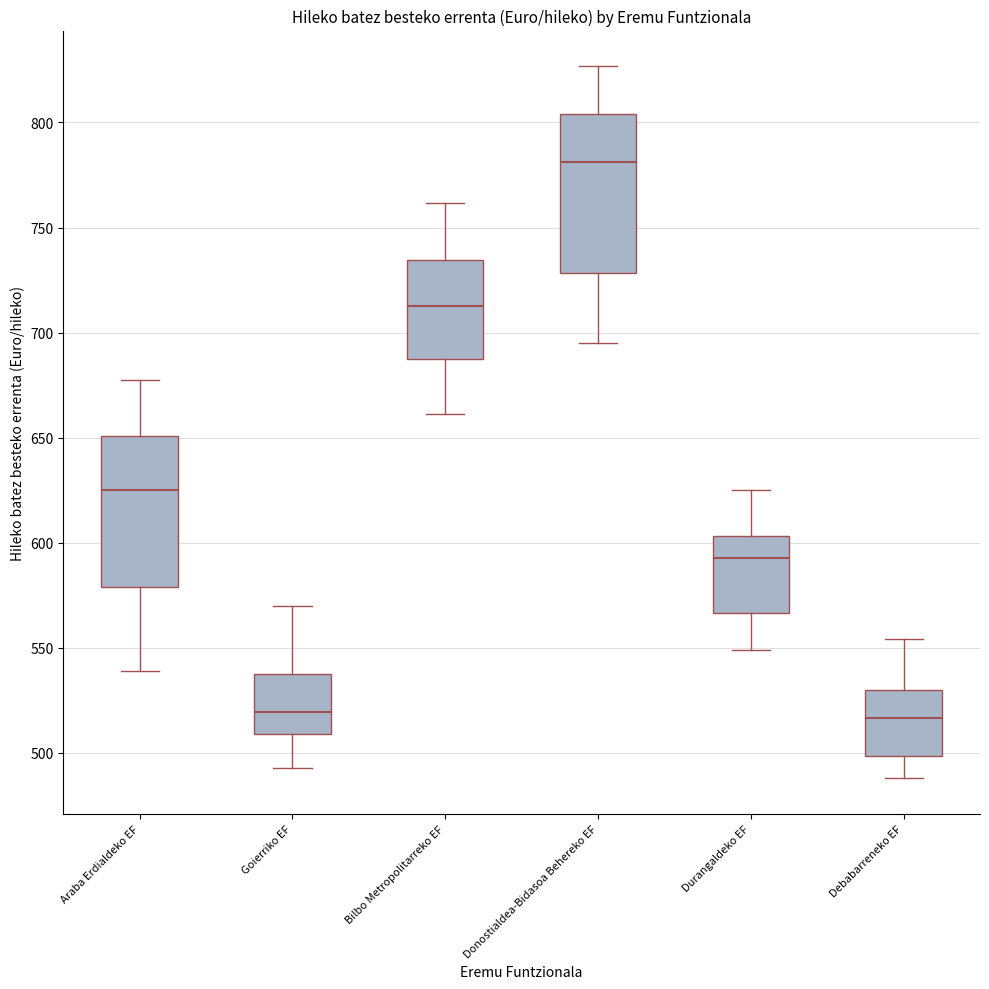

Reading left to right, transcribe this box plot: for each box, give where its median line is, the range the box spans, and where its two whiskers end, as read against the y-axis. The values are not printed on the chart, so give them approximately, as read against the axis.

Araba Erdialdeko EF: median 625, box 580 to 650, whiskers 540 to 680
Goierriko EF: median 520, box 510 to 540, whiskers 495 to 570
Bilbo Metropolitarreko EF: median 715, box 690 to 735, whiskers 660 to 760
Donostialdea-Bidasoa Behereko EF: median 780, box 730 to 805, whiskers 695 to 825
Durangaldeko EF: median 595, box 565 to 605, whiskers 550 to 625
Debabarreneko EF: median 515, box 500 to 530, whiskers 490 to 555